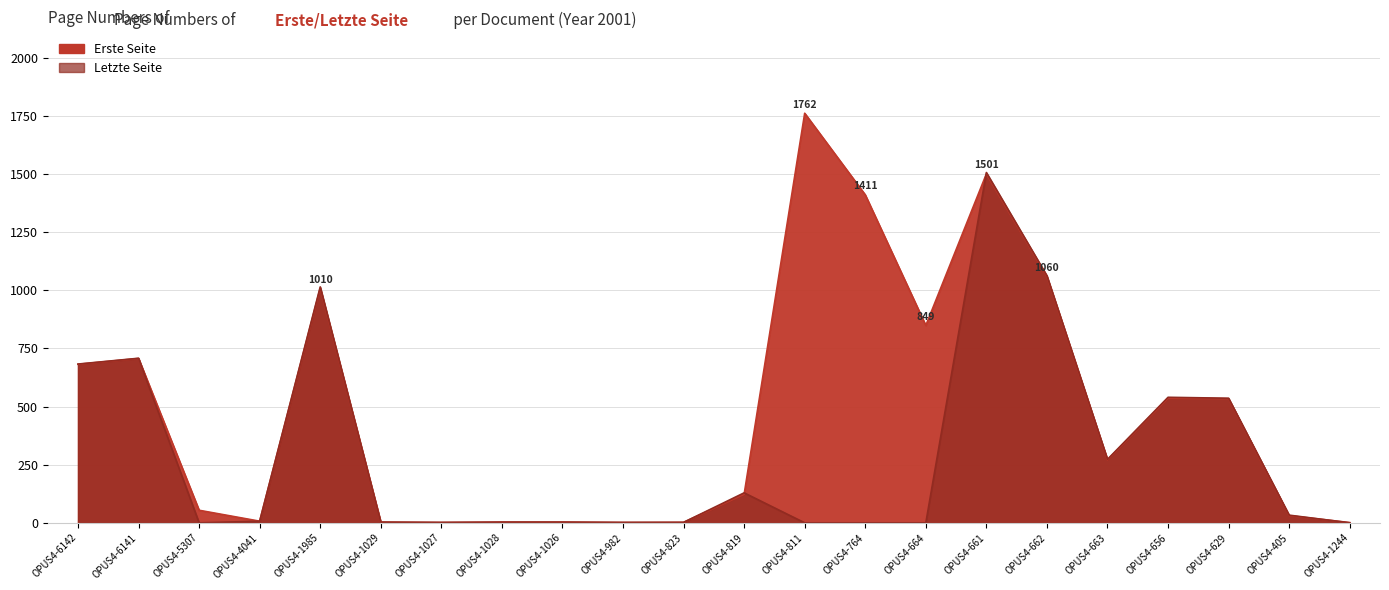

What is the average value of the Letzte Seite series?

296